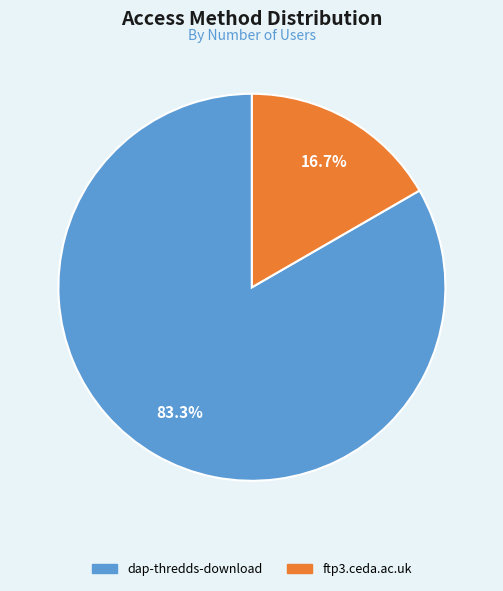

Do ftp3.ceda.ac.uk and dap-thredds-download together represent more than half of the pie?

Yes